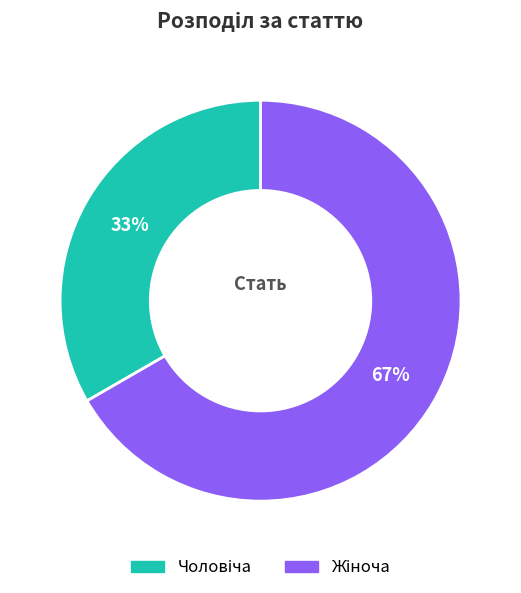

Is there a majority slice in this chart?

Yes